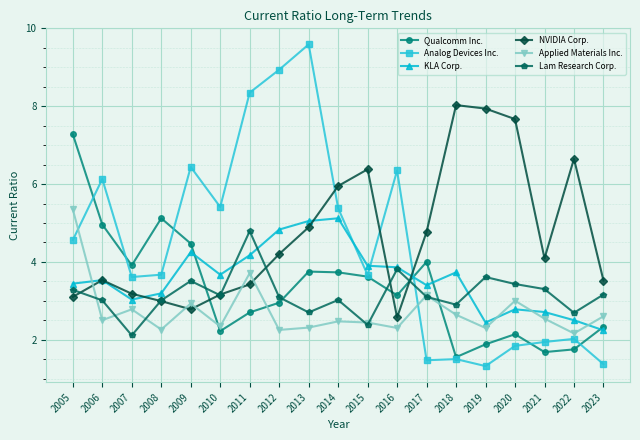

Which category has the highest value across all series?

2013